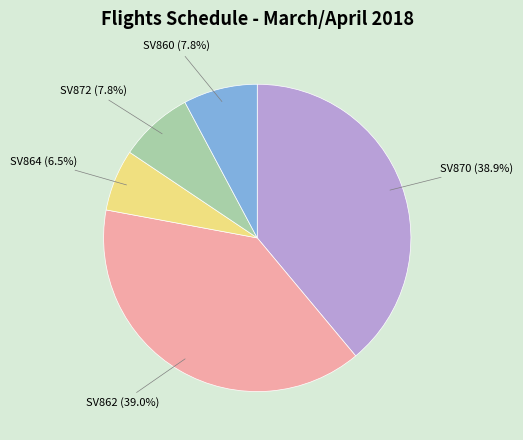

Approximately how many times larger is the value at SV860 (7.8%) compared to SV872 (7.8%)?

1.0